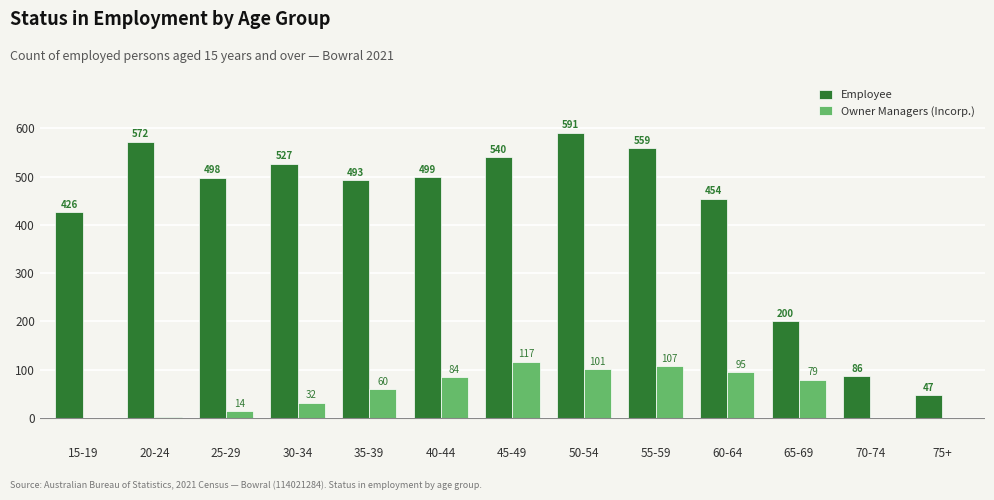

Reading left to right, what are all the values shown in this chart?

Employee: 426	572	498	527	493	499	540	591	559	454	200	86	47
Owner Managers (Incorp.): 0	3	14	32	60	84	117	101	107	95	79	0	0